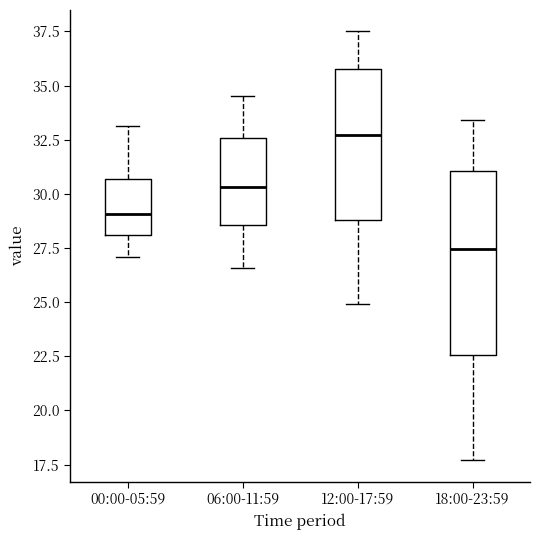

Where does the upper whisker of the box for 00:00-05:59 end on the y-axis? The values are not printed on the chart, so give them approximately, as read against the axis.

33.0